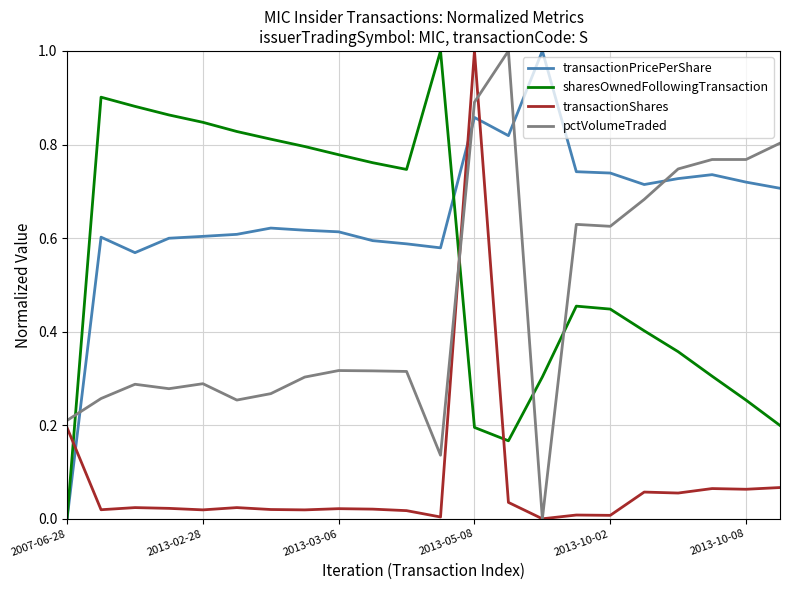

What is the maximum value shown in the chart?

1.0